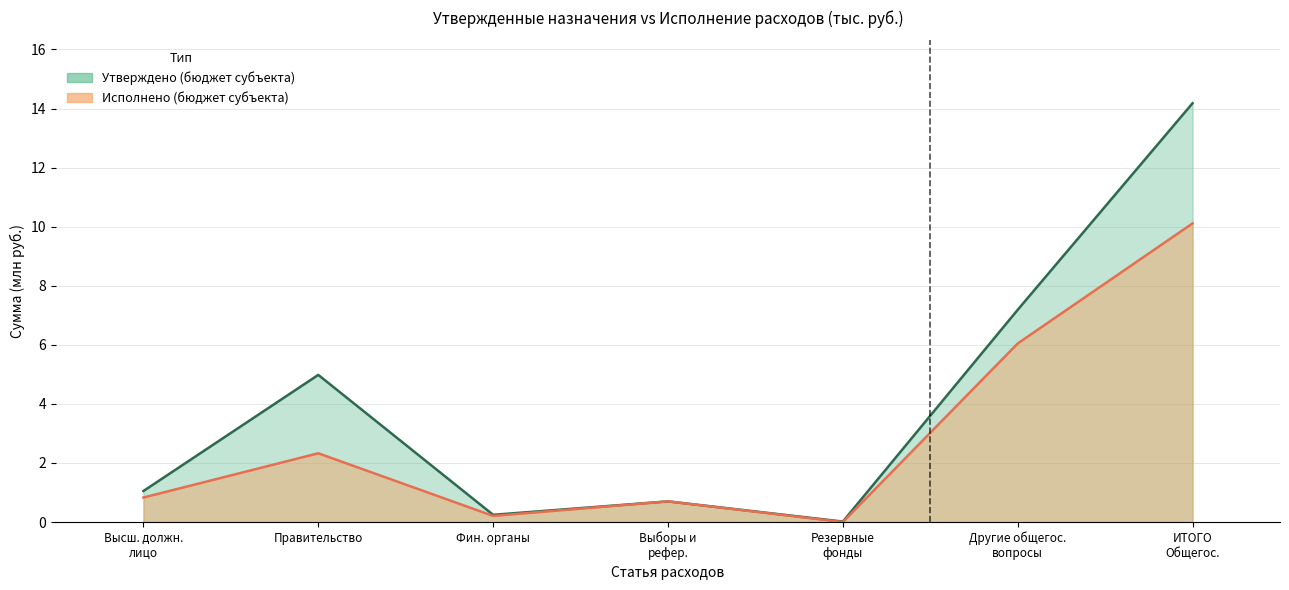

Which category has the lowest value across all series?

Резервные фонды